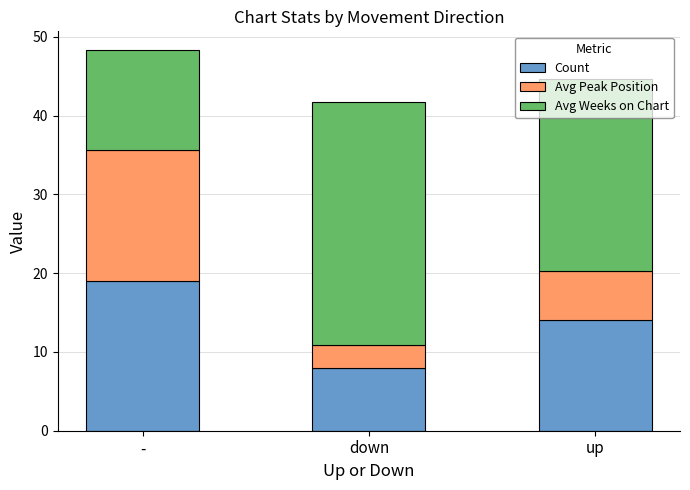

The Count series shows 14.0 at down. True or false?

False